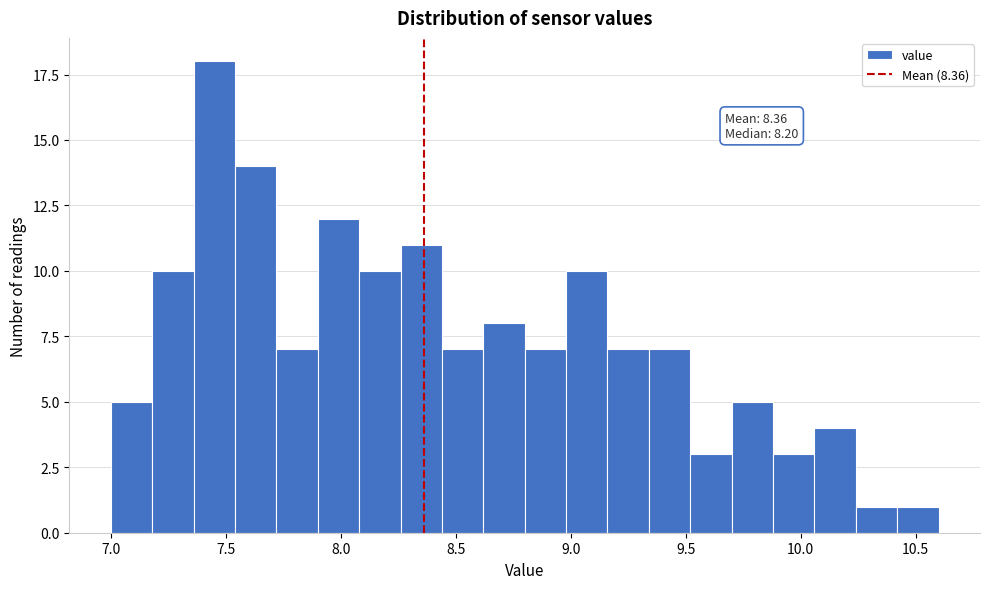

Around what value on the x-axis is the tallest bar? Give the approximate position of its centre, as read against the axis.

7.45